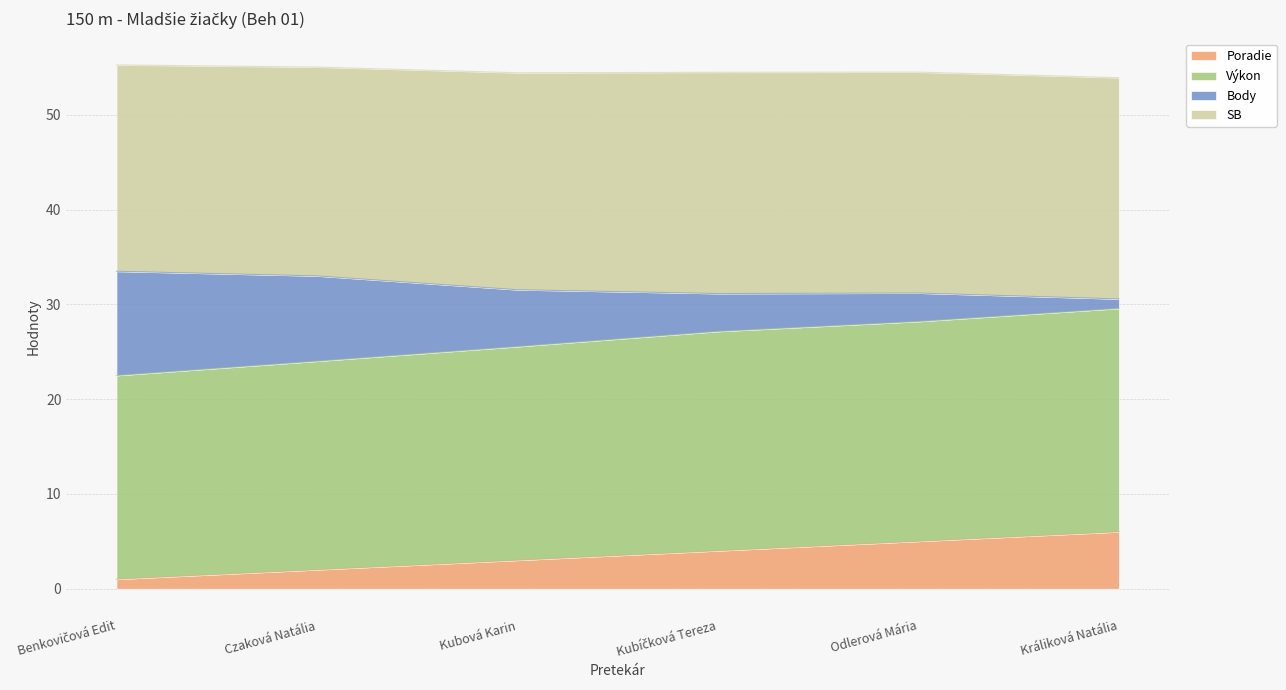

Which category has the highest value in the Poradie series?

Králiková Natália